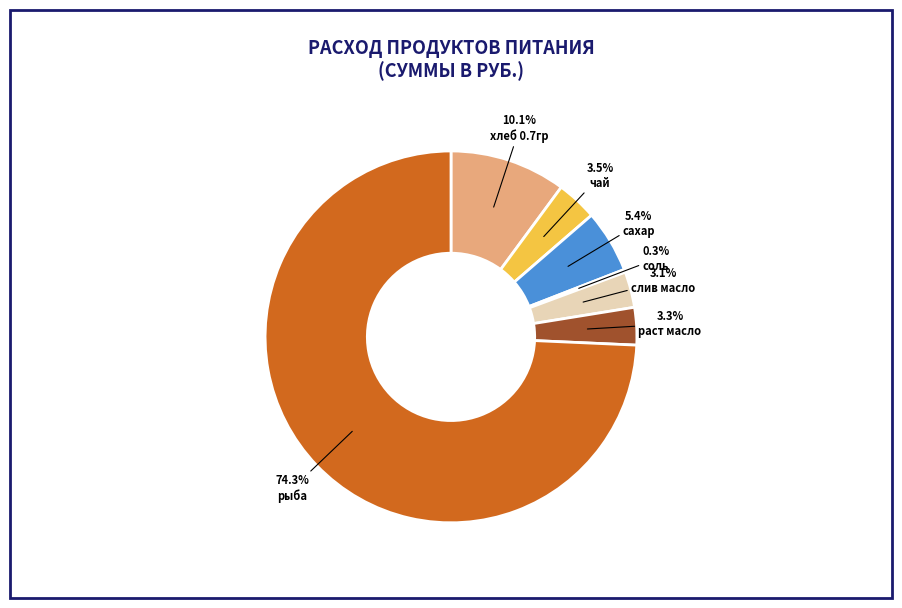

To the nearest percent, what portion does раст масло represent?

3%